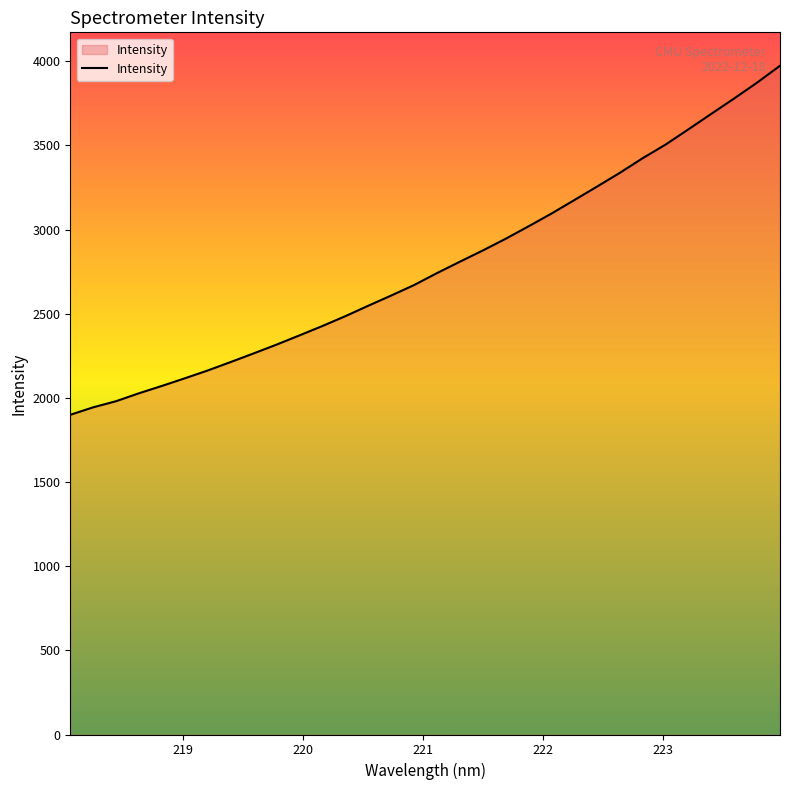

What is the maximum value shown in the chart?

3973.0